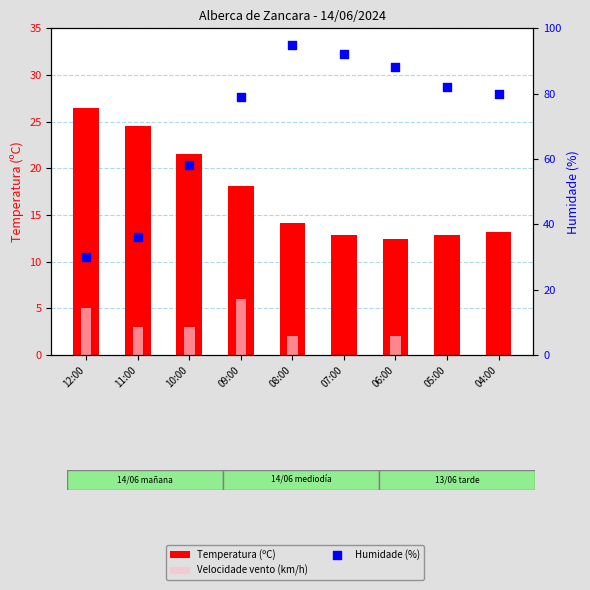

Is the value of Temperatura (ºC) at 11:00 greater than the value of Velocidade vento (km/h) at 11:00?

Yes